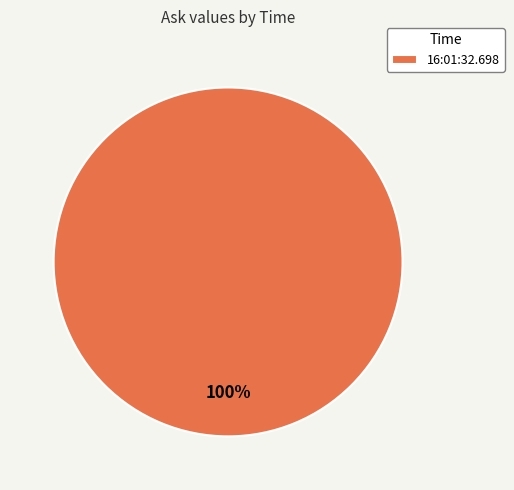

To the nearest percent, what portion does 16:01:32.698 represent?

100%